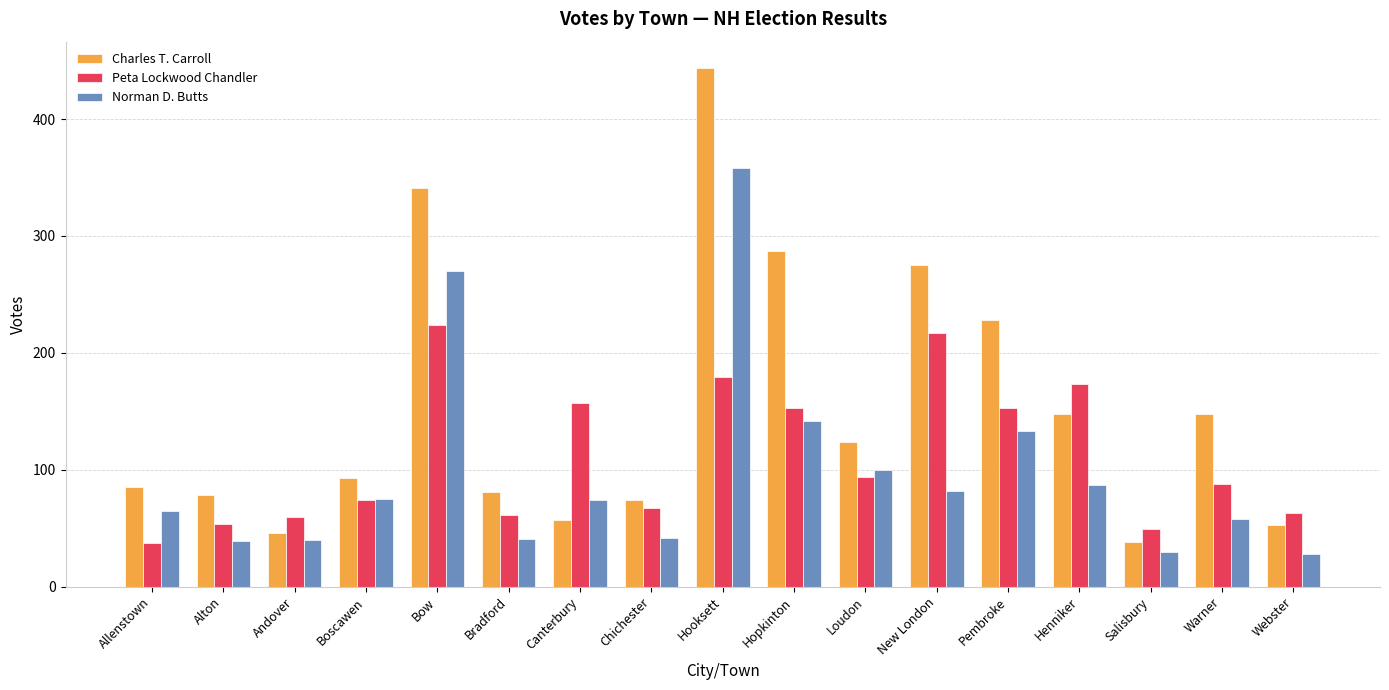

What position from the left is Loudon?

11